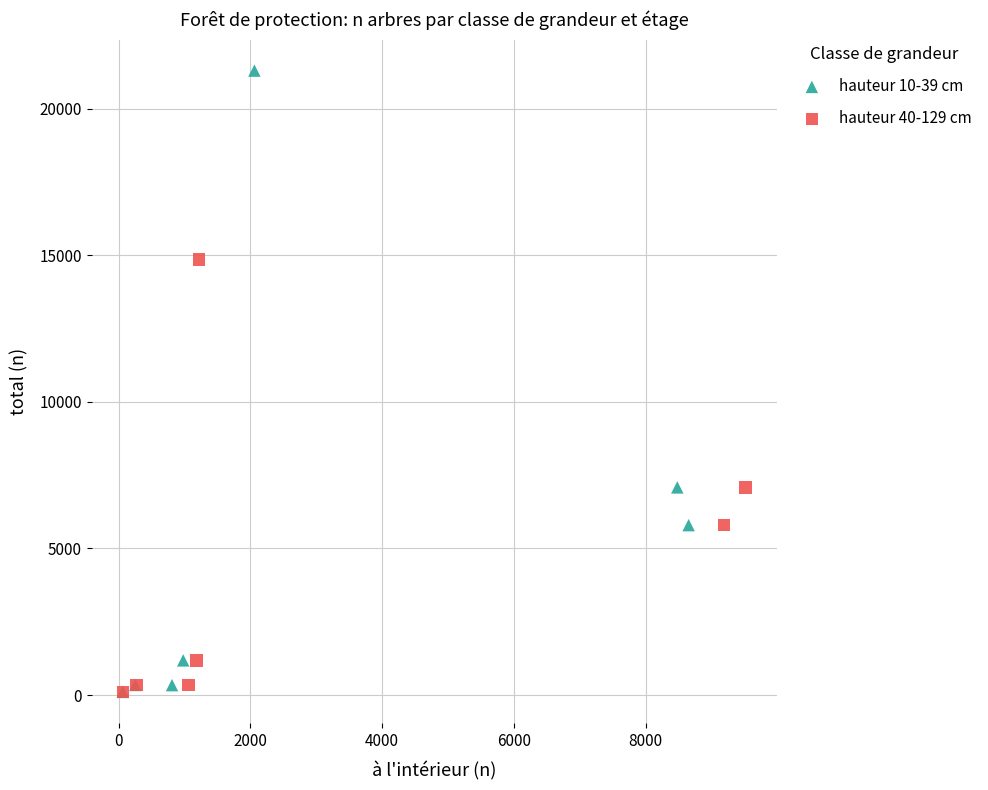

Which series has the widest spread of Y values?

hauteur 10-39 cm